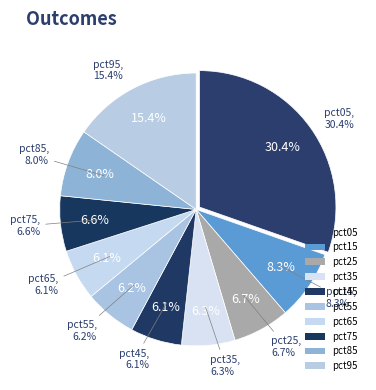

What portion of the pie excludes pct35?

93.7%